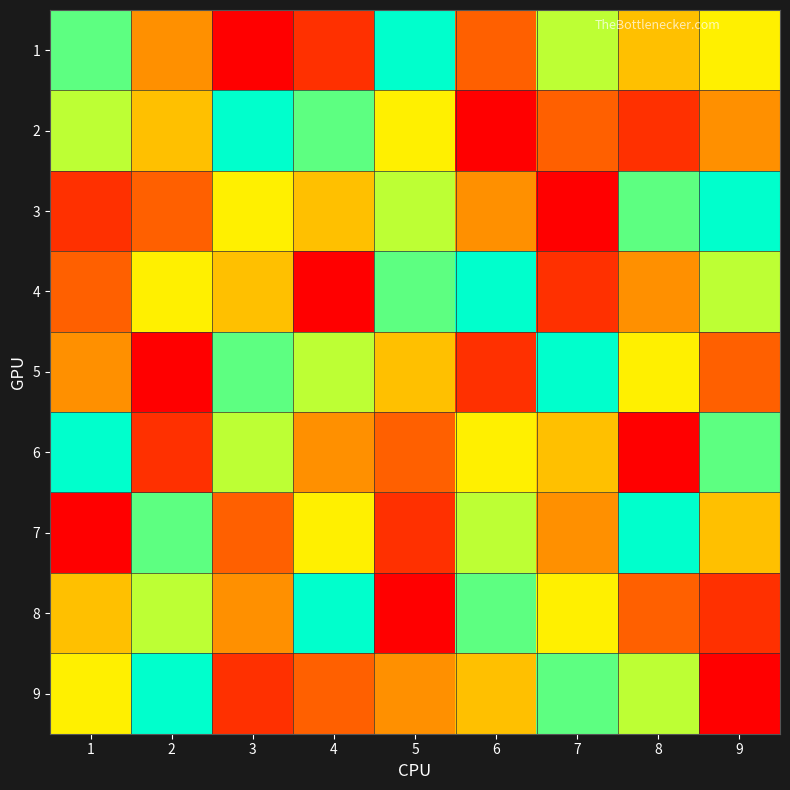

What is the maximum value shown in the chart?

9